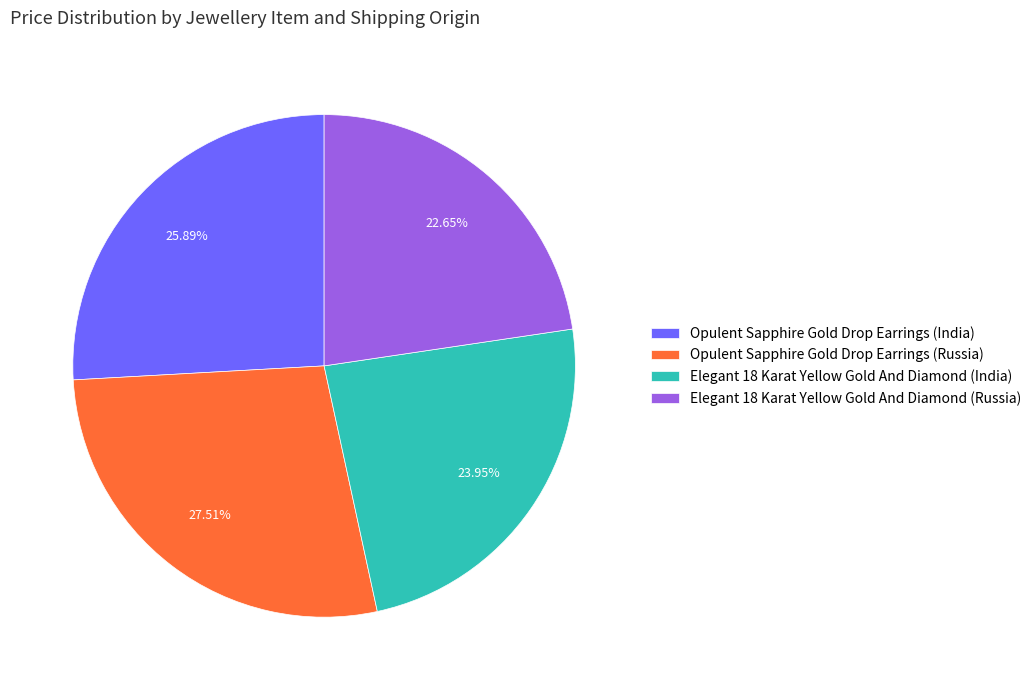

Between Elegant 18 Karat Yellow Gold And Diamond (India) and Opulent Sapphire Gold Drop Earrings (India), which is larger?

Opulent Sapphire Gold Drop Earrings (India)